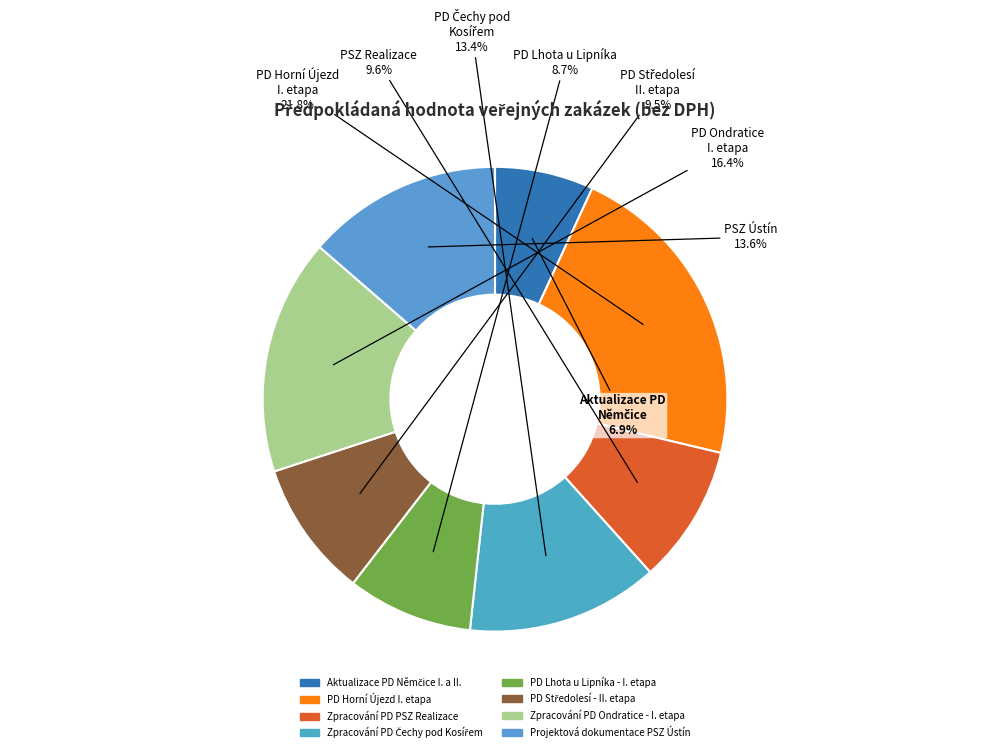

Does PD Horní Újezd I. etapa represent more than half of the total?

No